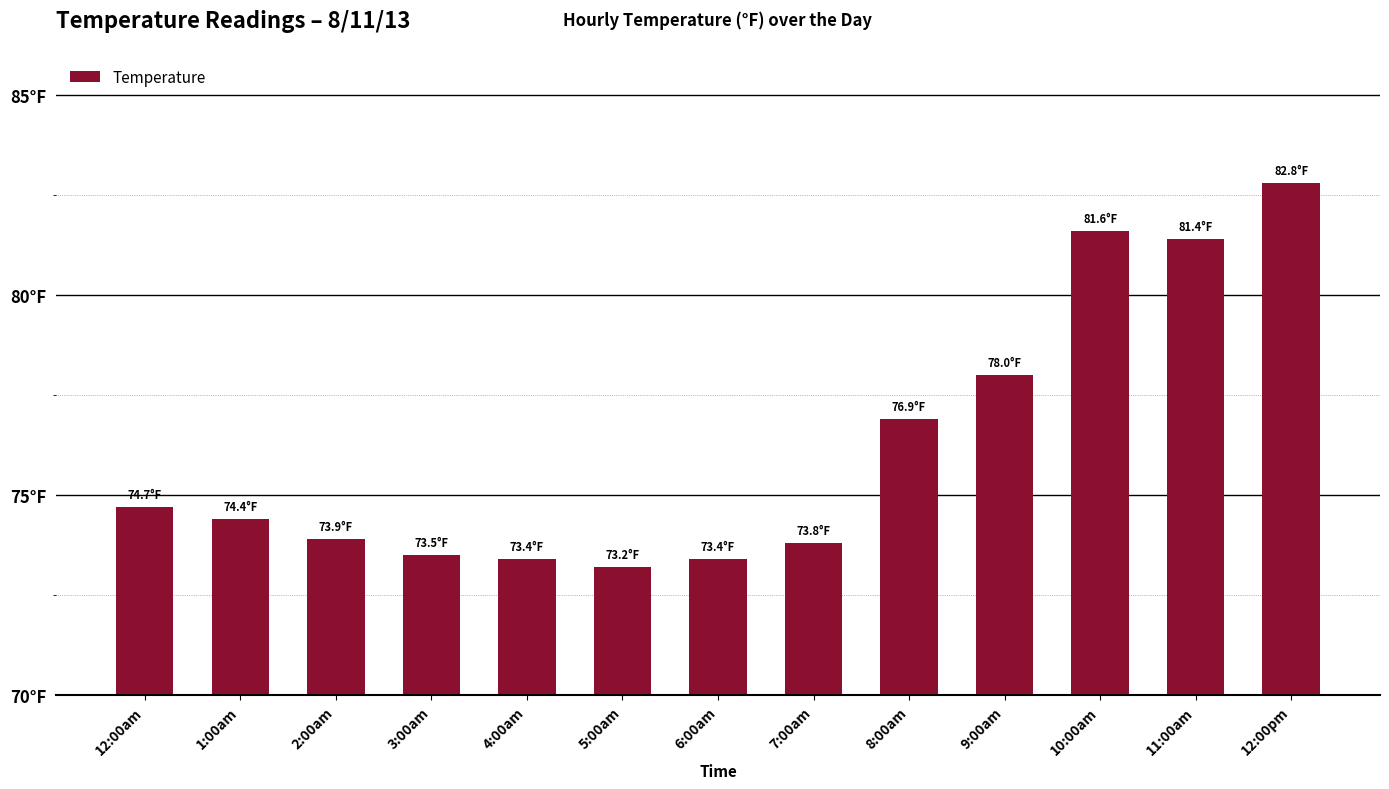

What is the sum of all values?

991.0